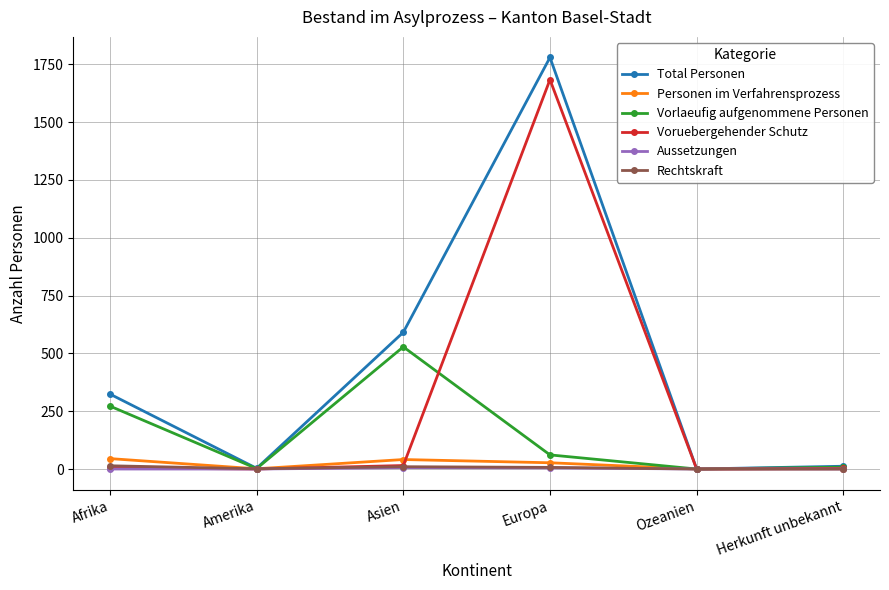

Which series changed the most between Europa and Herkunft unbekannt?

Total Personen